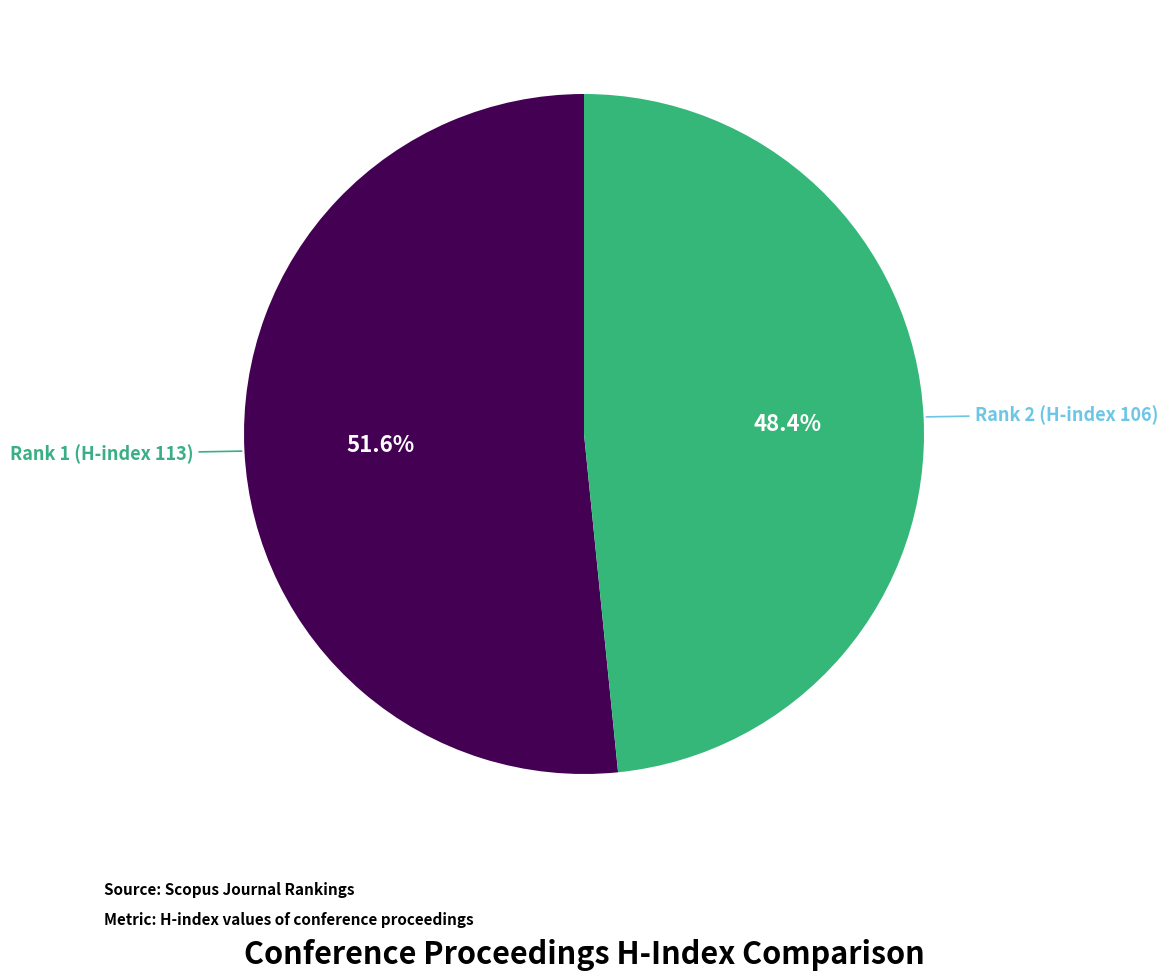

Is there a majority slice in this chart?

Yes